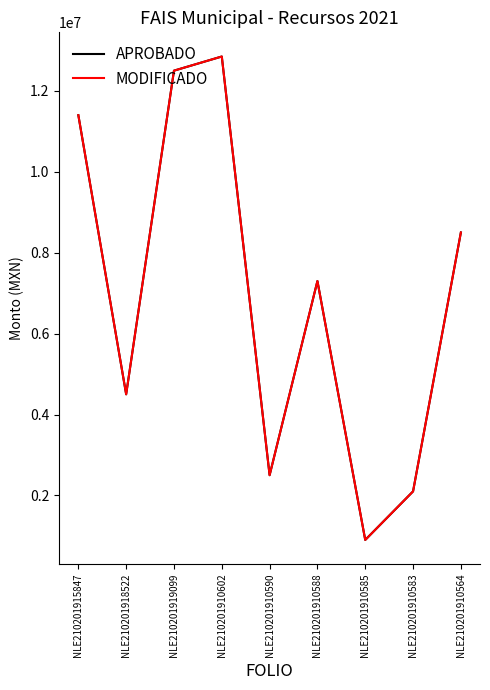

What is the label of the 3rd point from the left?

NLE210201919099